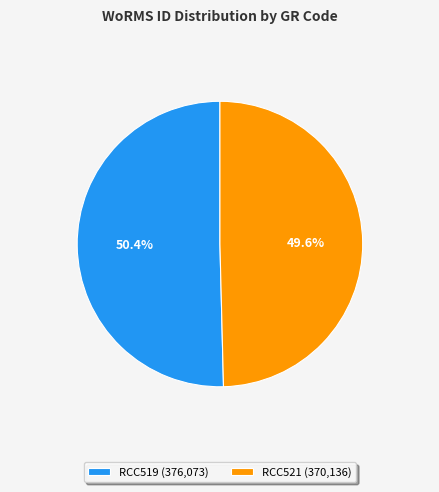

To the nearest percent, what is the average slice percentage?

50%